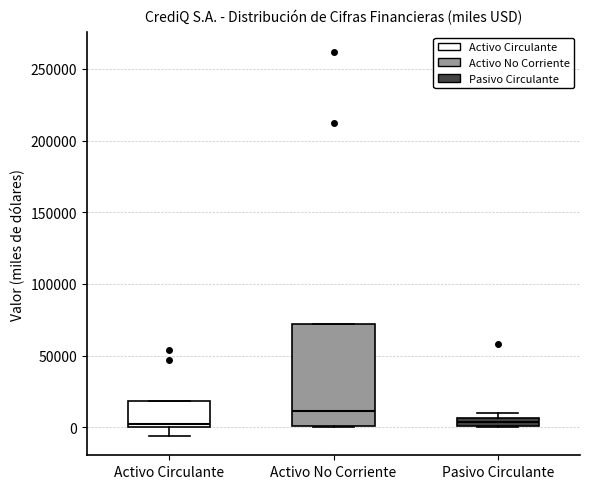

Where is the upper edge of the box for Pasivo Circulante on the y-axis? The values are not printed on the chart, so give them approximately, as read against the axis.

5000